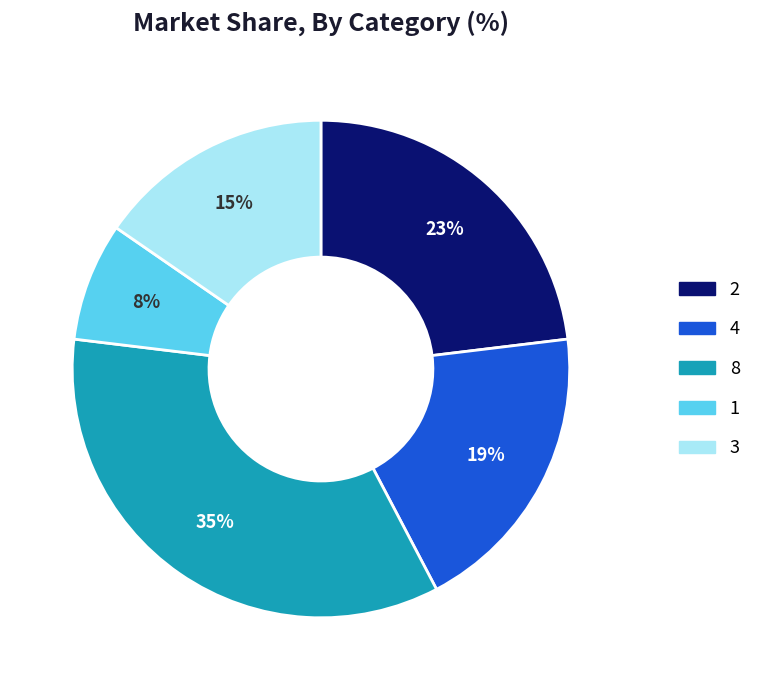

To the nearest percent, what is the difference between the largest and smallest slice percentages?

27%